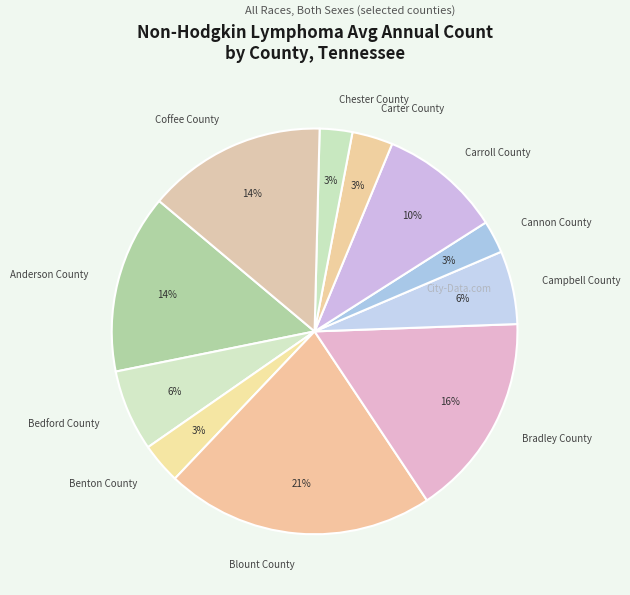

Does Coffee County account for over 50% of the chart?

No